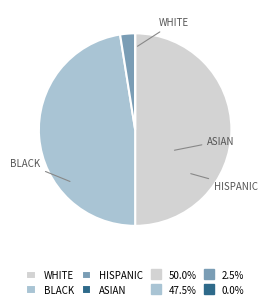

How many segments does this pie chart have?

4